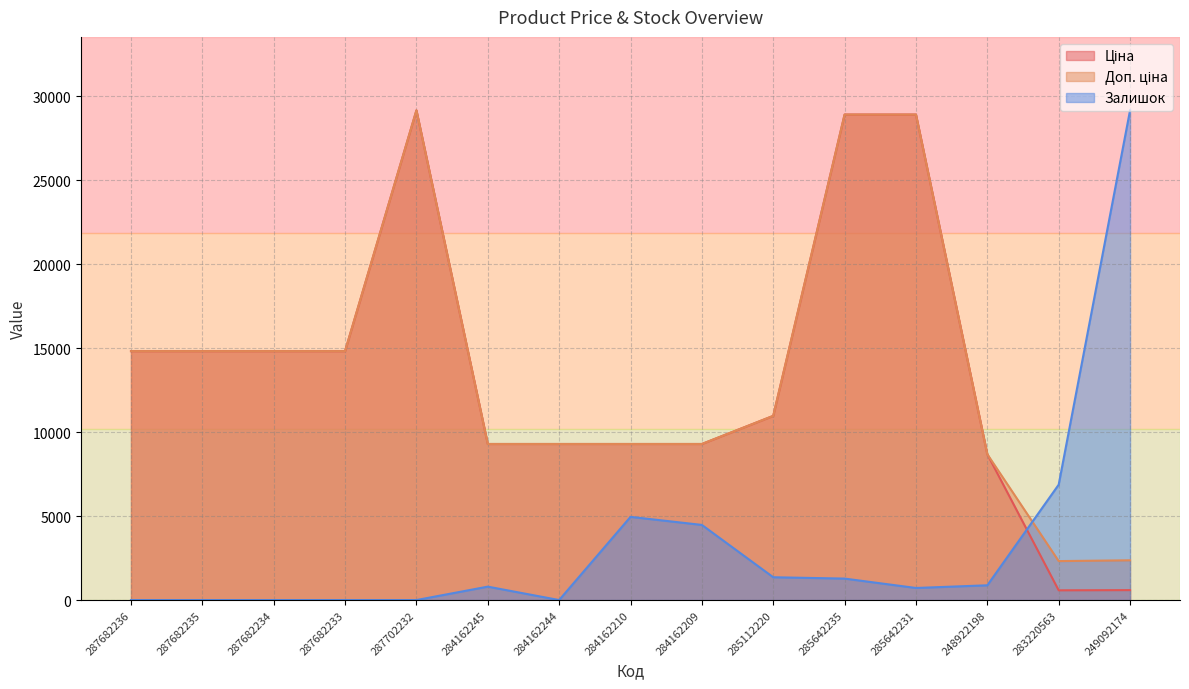

What is the sum of the Ціна values at 287682234 and 285112220?

25782.0